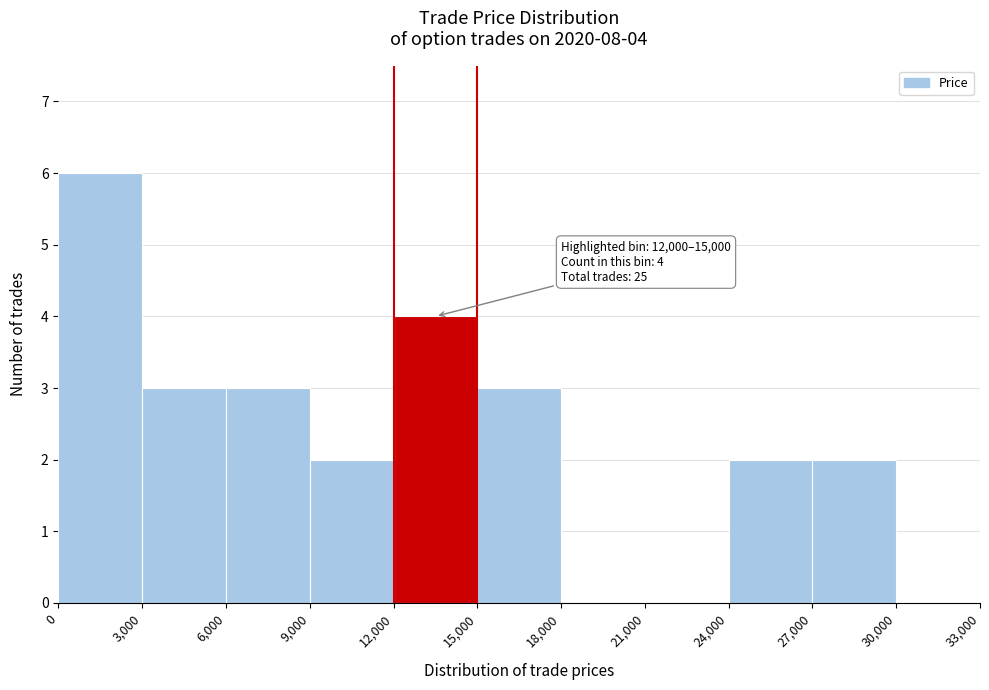

Which range on the x-axis has the tallest bar?

0 to 3,000